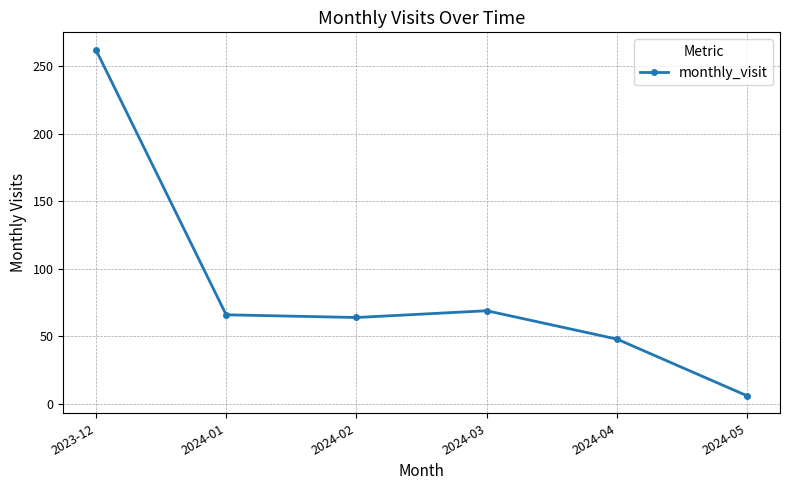

What is the sum of the values at 2024-03 and 2024-02?

133